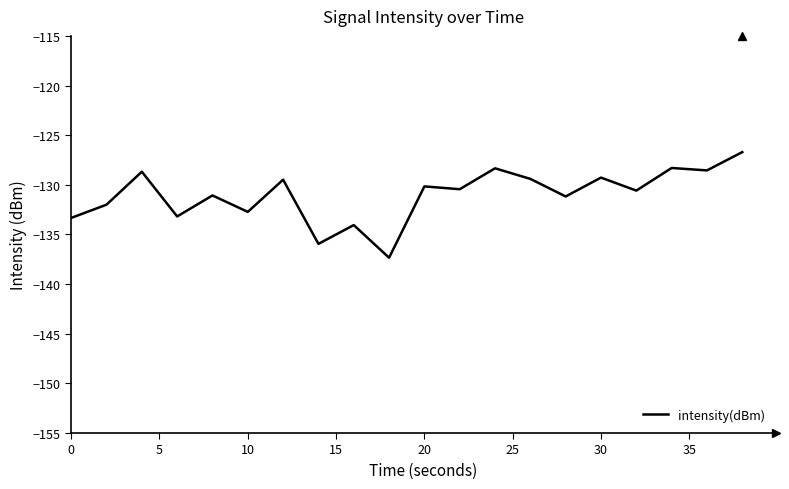

What is the minimum value shown in the chart?

-137.3